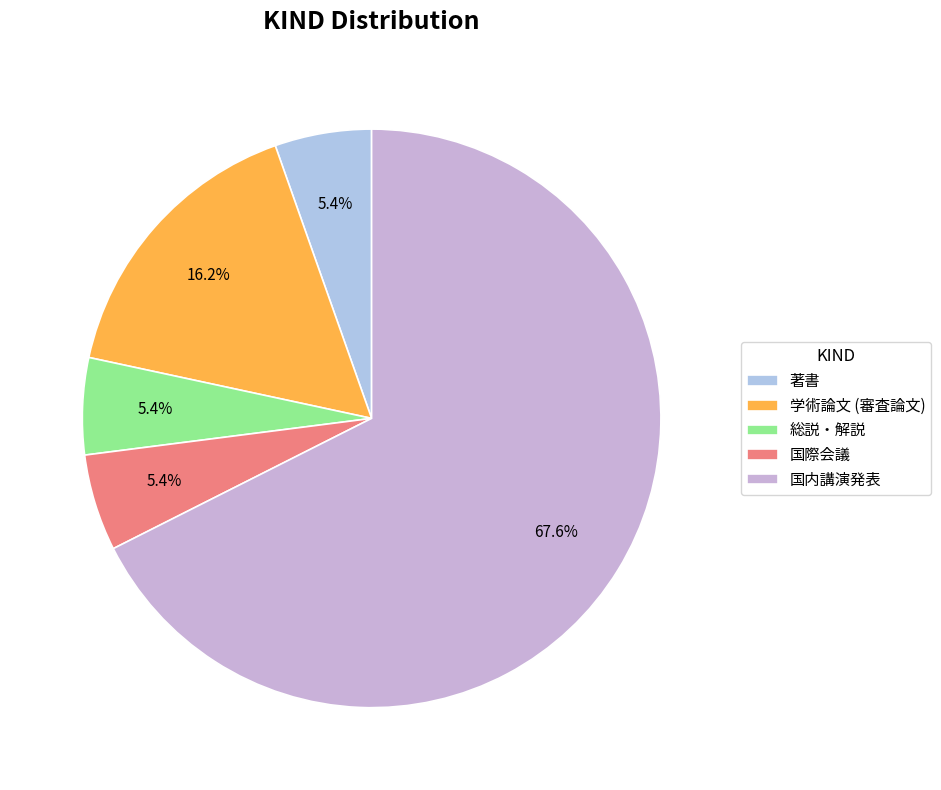

Count the number of slices in the pie.

5